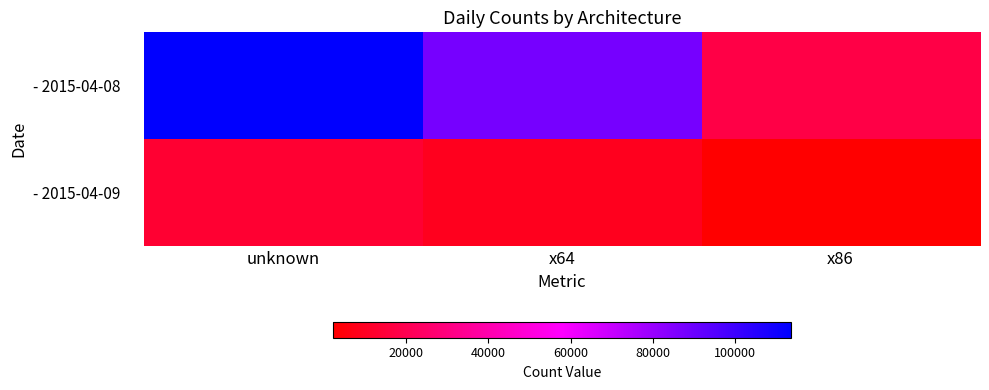

At which category is the sum across all series the highest?

unknown